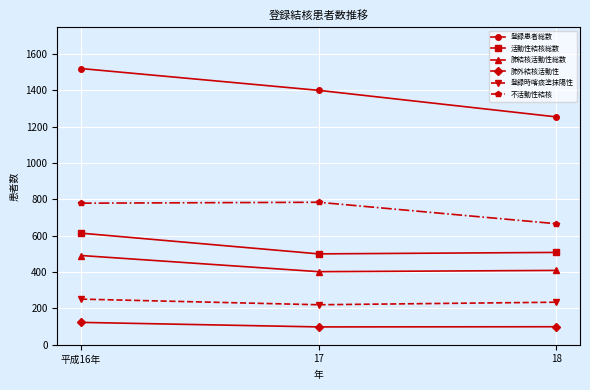

Which series has the largest total across all categories?

登録患者総数